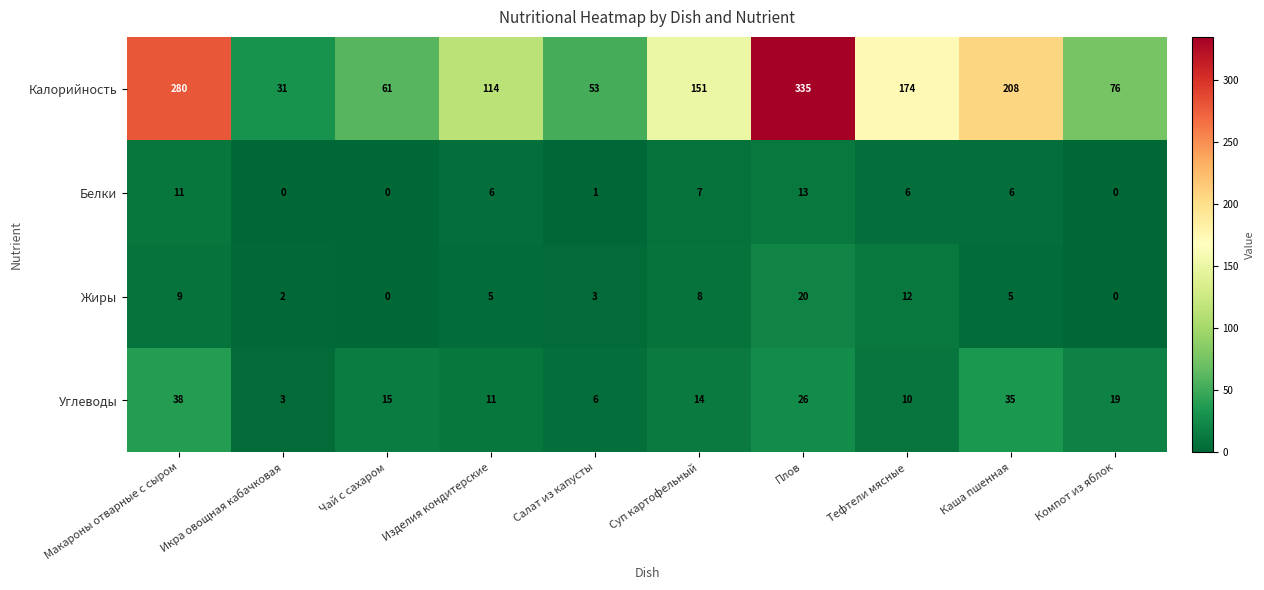

Is it true that Углеводы equals 19 at Компот из яблок?

True